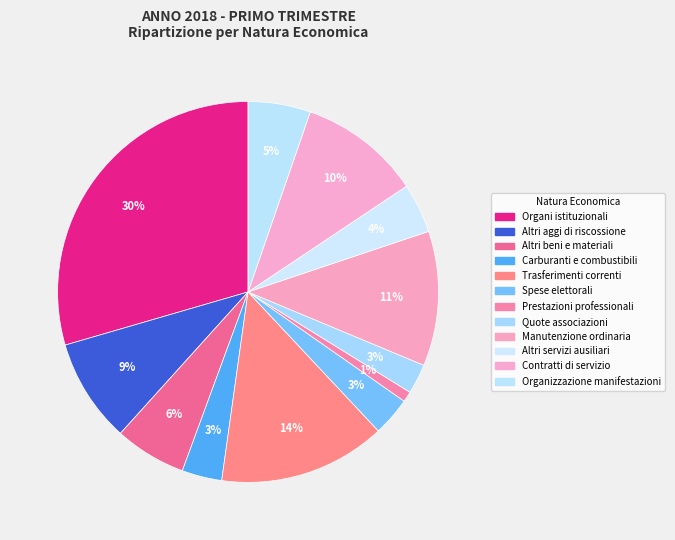

Count the number of slices in the pie.

12